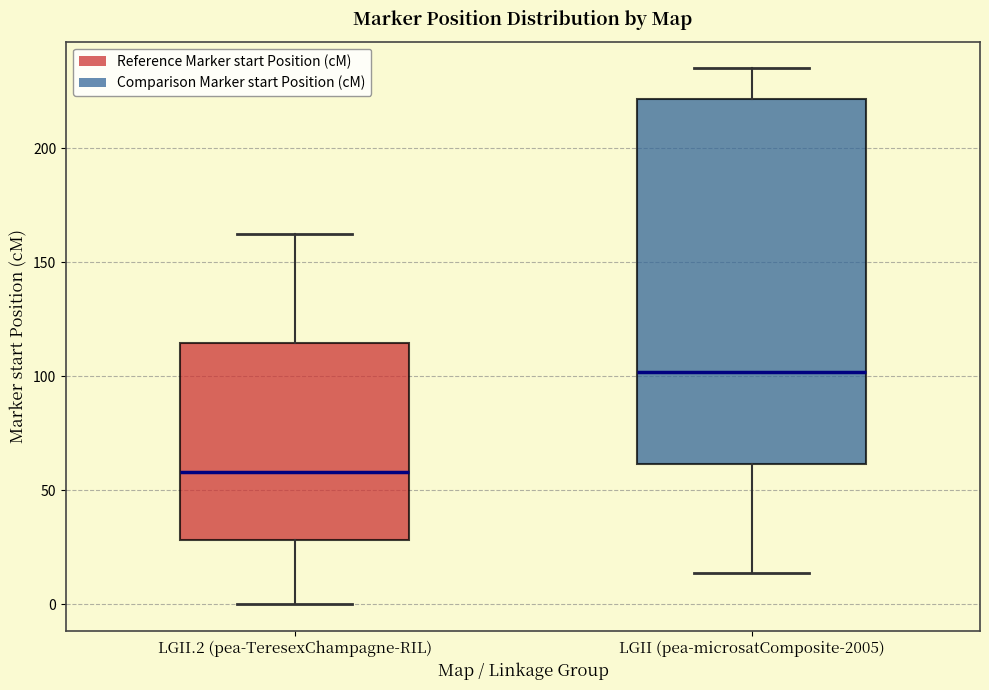

Reading left to right, read every box against the y-axis: the position of its median line, the range the box covers, and the ends of its whiskers. The values are not printed on the chart, so give them approximately, as read against the axis.

LGII.2 (pea-TeresexChampagne-RIL): median 60, box 30 to 115, whiskers 0 to 160
LGII (pea-microsatComposite-2005): median 100, box 60 to 220, whiskers 15 to 235